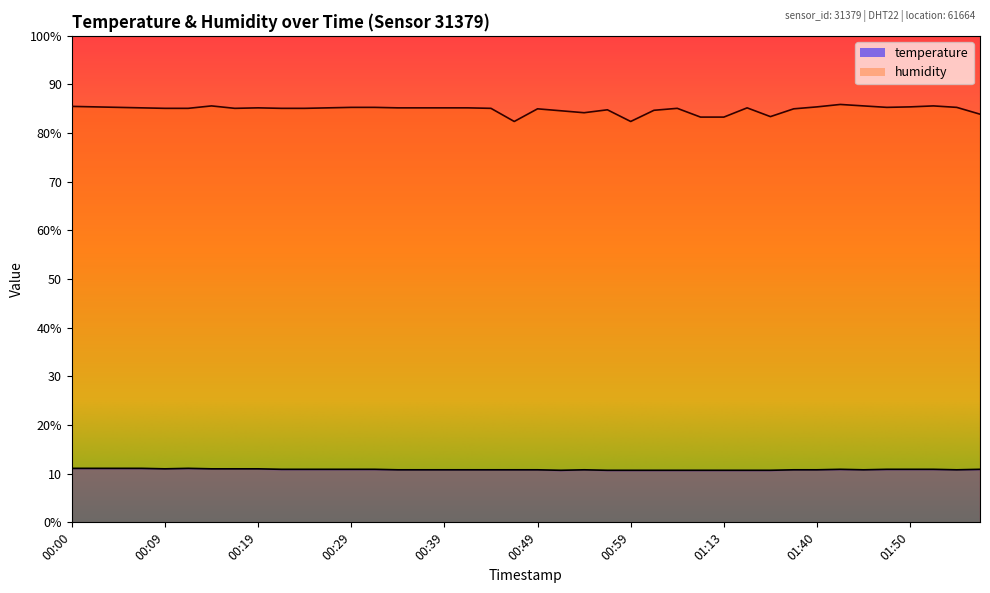

Which series changed the most between 00:41 and 01:18?

temperature